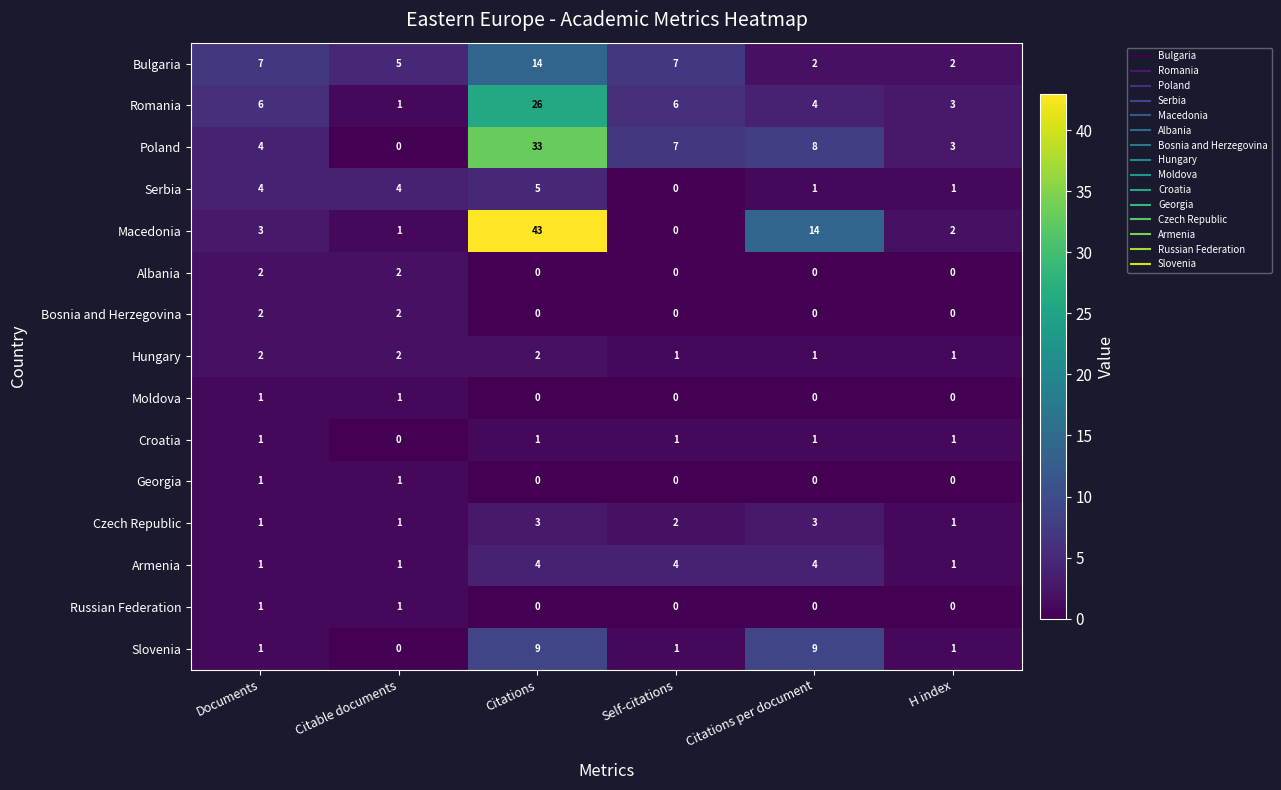

Where does the Poland series first go above 7?

Citations